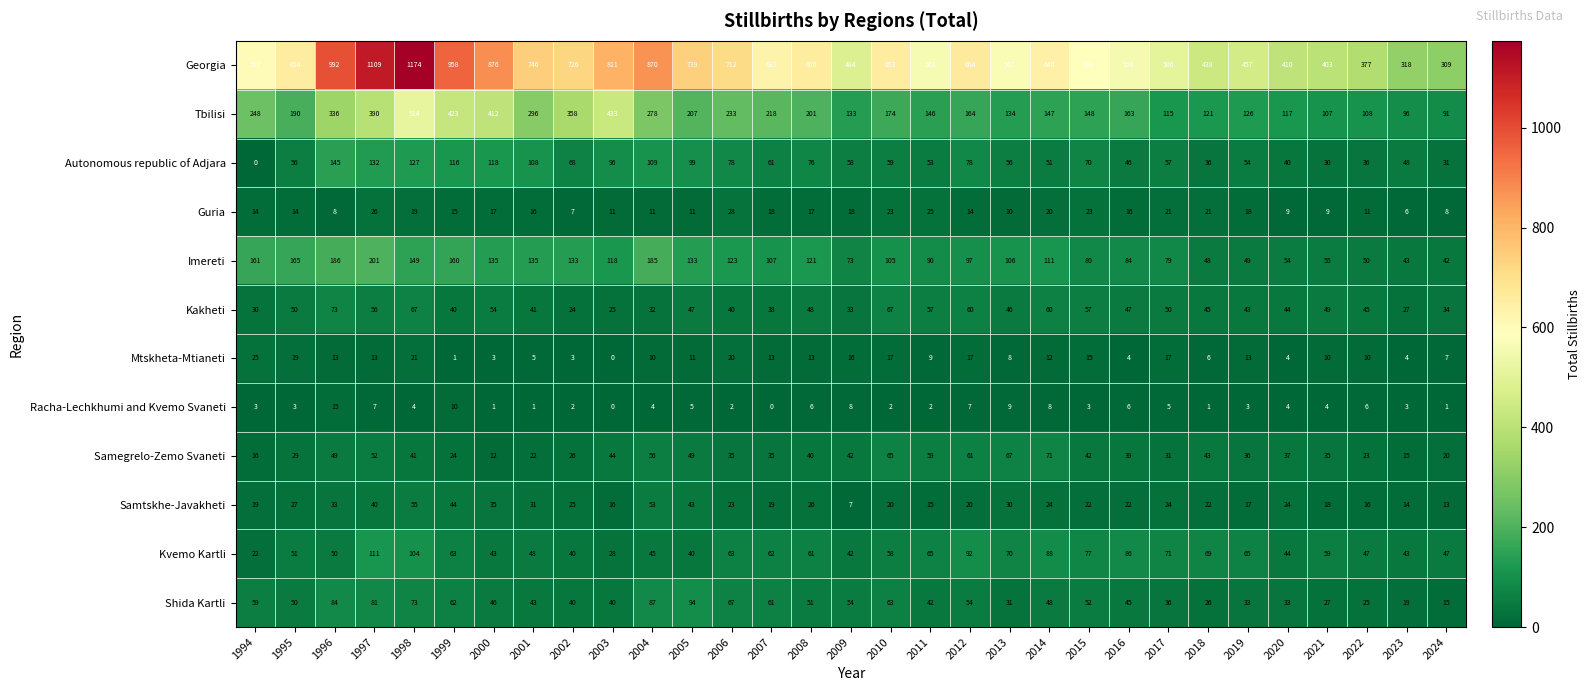

What is the minimum value for Georgia?

309